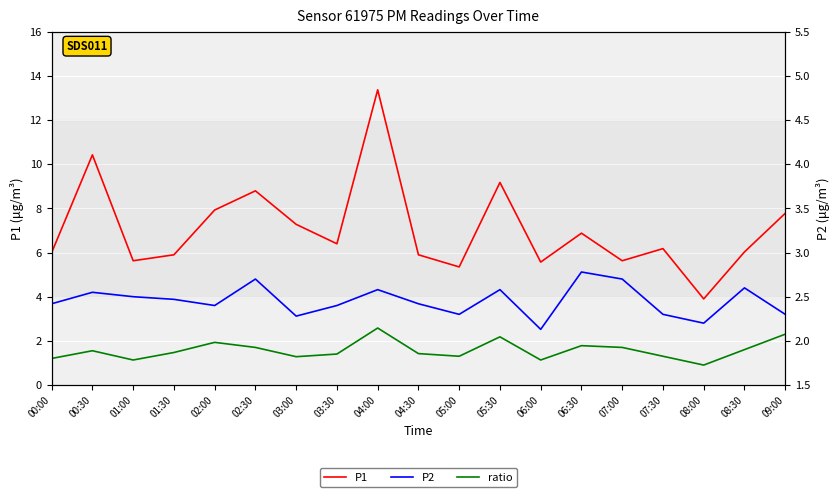

At 05:00, list the series in order from smallest to largest.

ratio, P2, P1